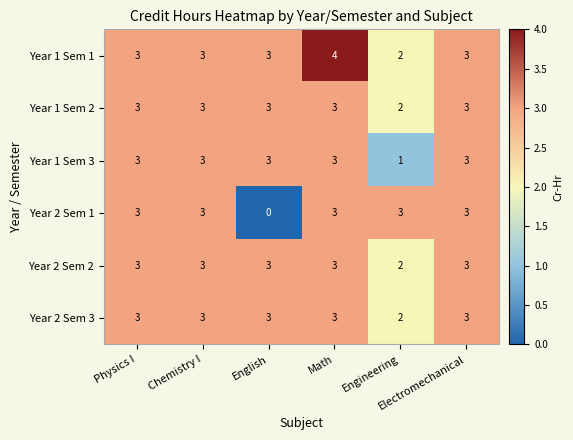

Count the Year 2 Sem 3 values in the range 3 to 4.

5